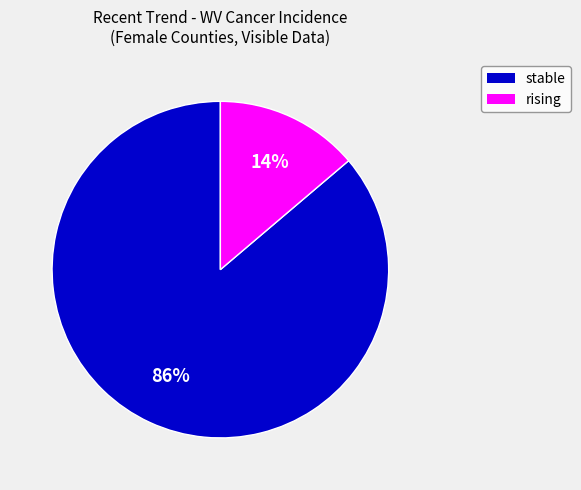

Which has a higher value, stable or rising?

stable